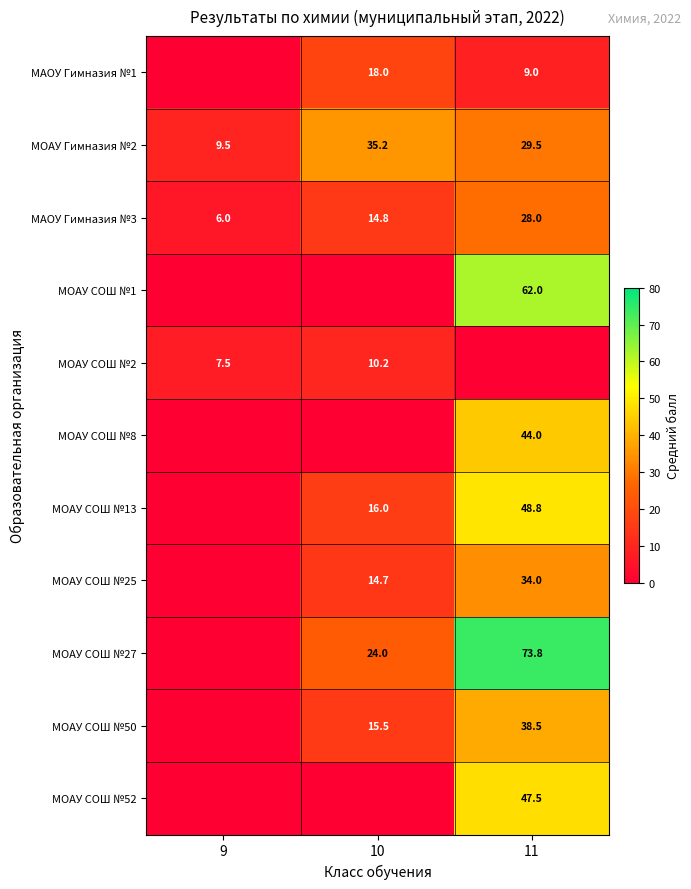

What is the difference between the МОАУ Гимназия №2 values at 9 and 10?

25.7